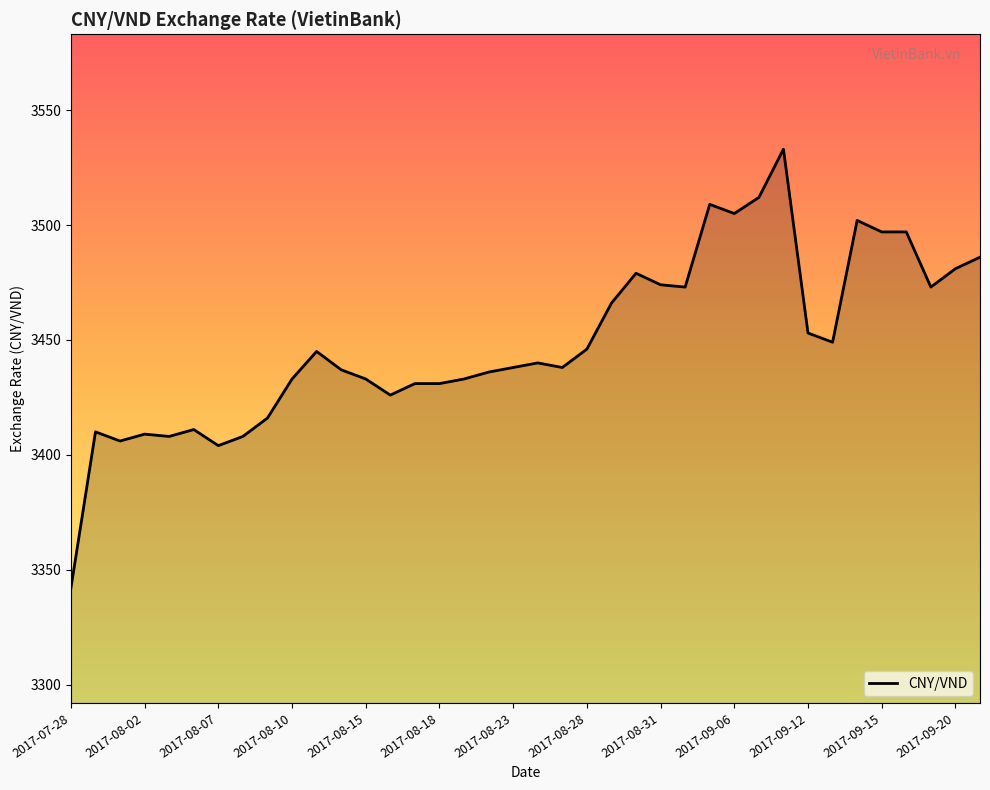

What is the difference between the maximum and second lowest values?

129